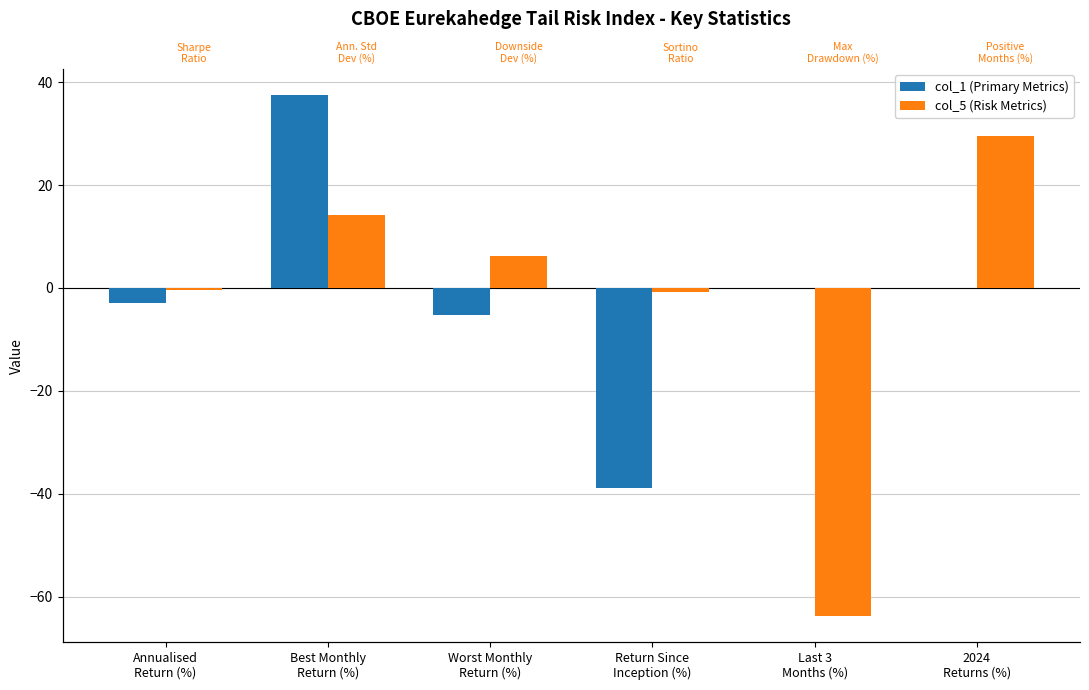

Are the bars horizontal?

No